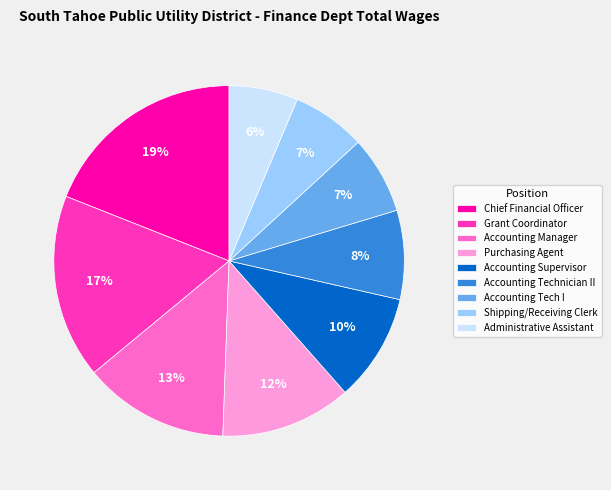

Which category has the biggest portion of the pie?

Chief Financial Officer